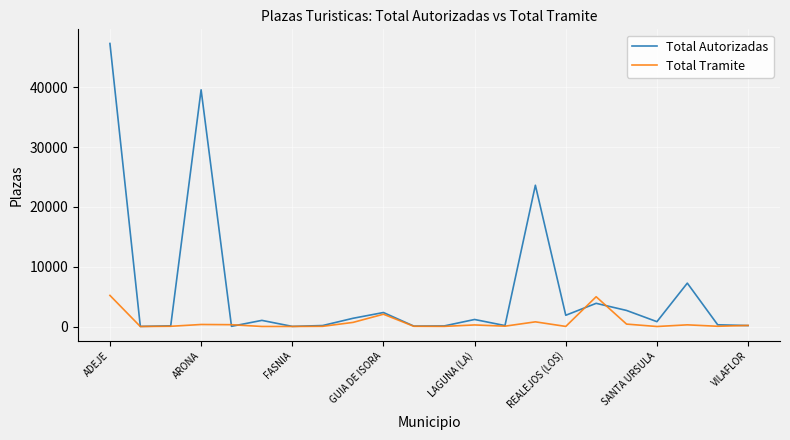

What is the average value of the Total Tramite series?

714